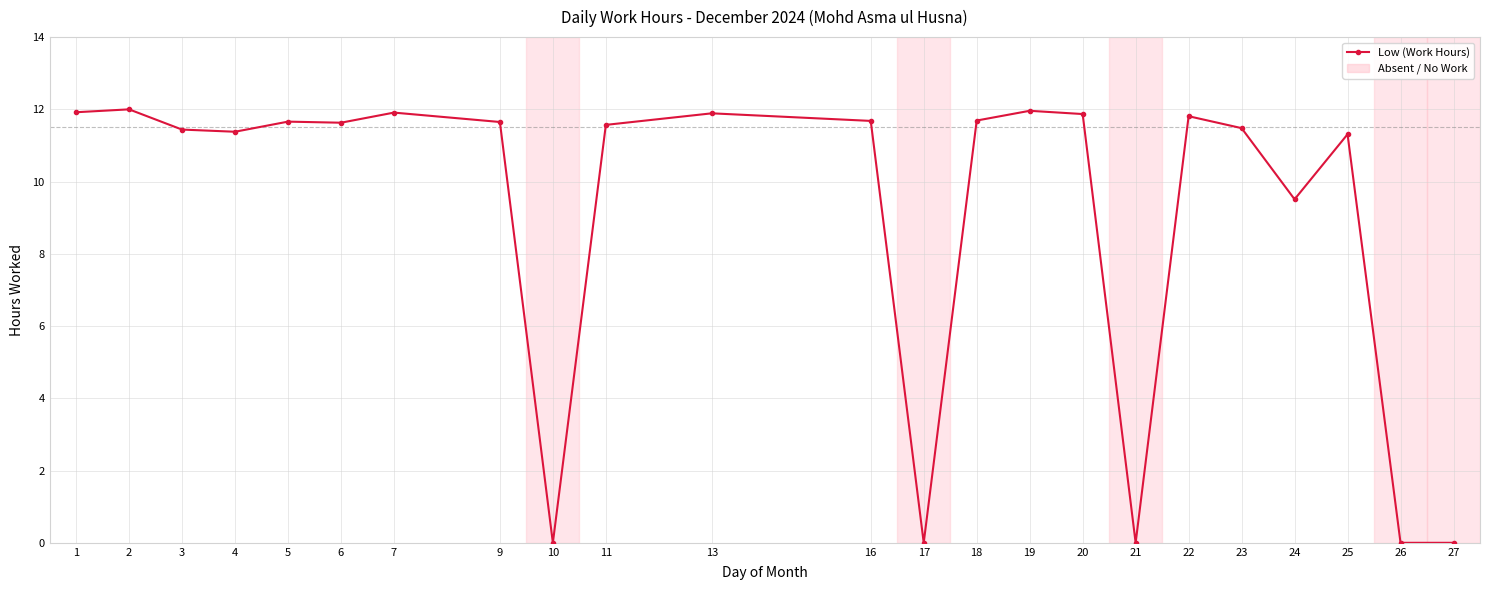

The chart shows a value of 5.8 at 6. True or false?

False